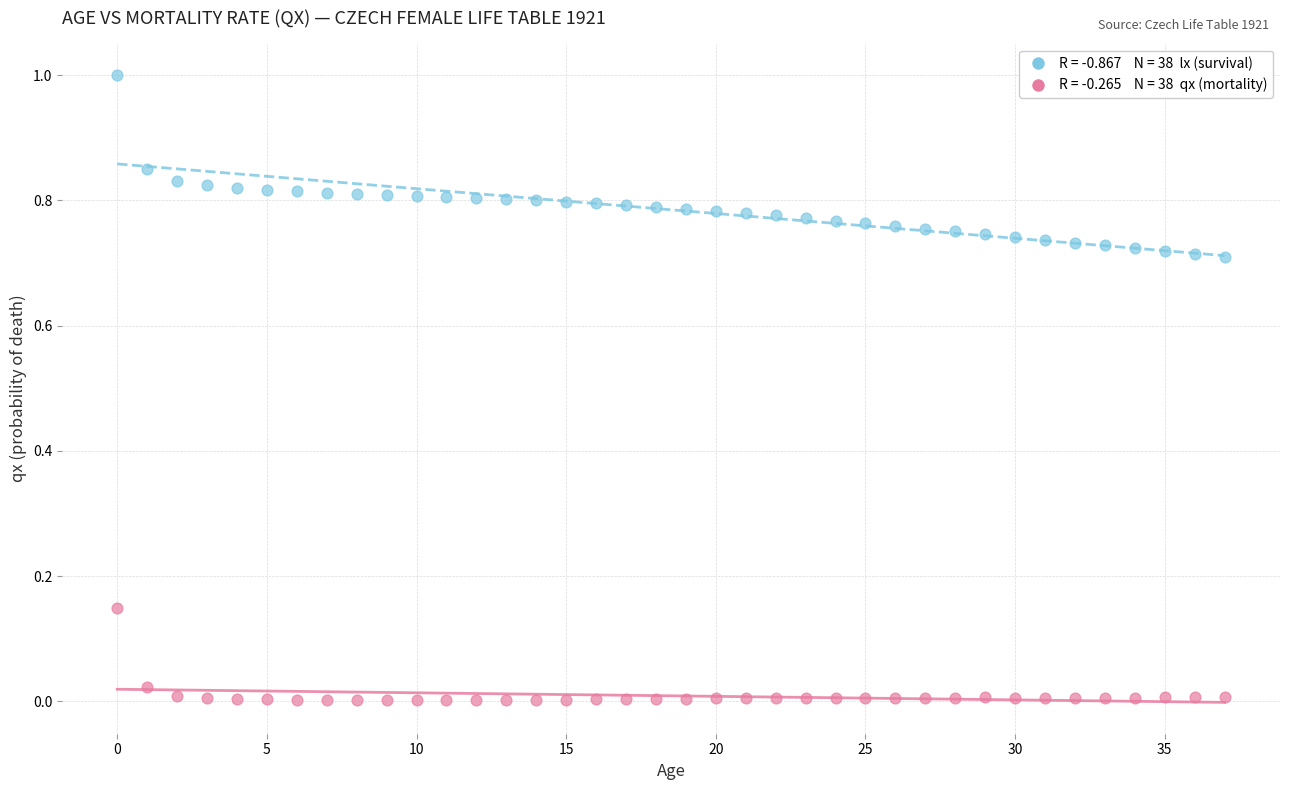

Across all data points, what is the range of Y values (max minus min)?

1.0